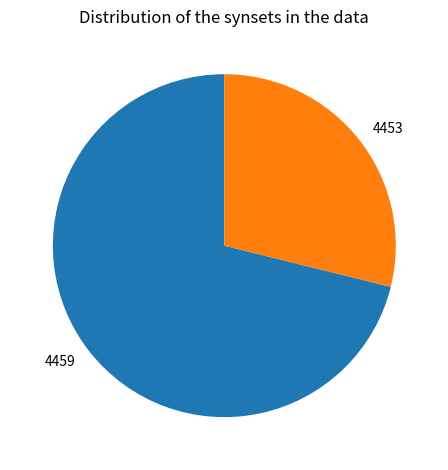

Which category accounts for the majority?

4459